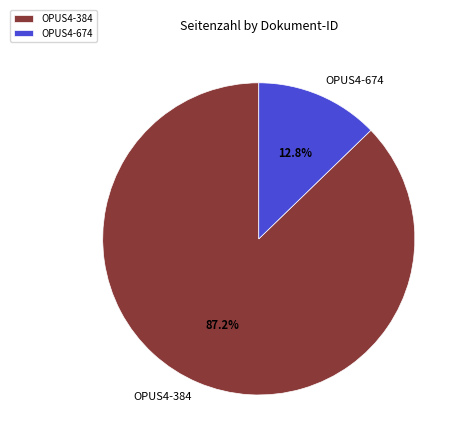

Which slice is the largest?

OPUS4-384